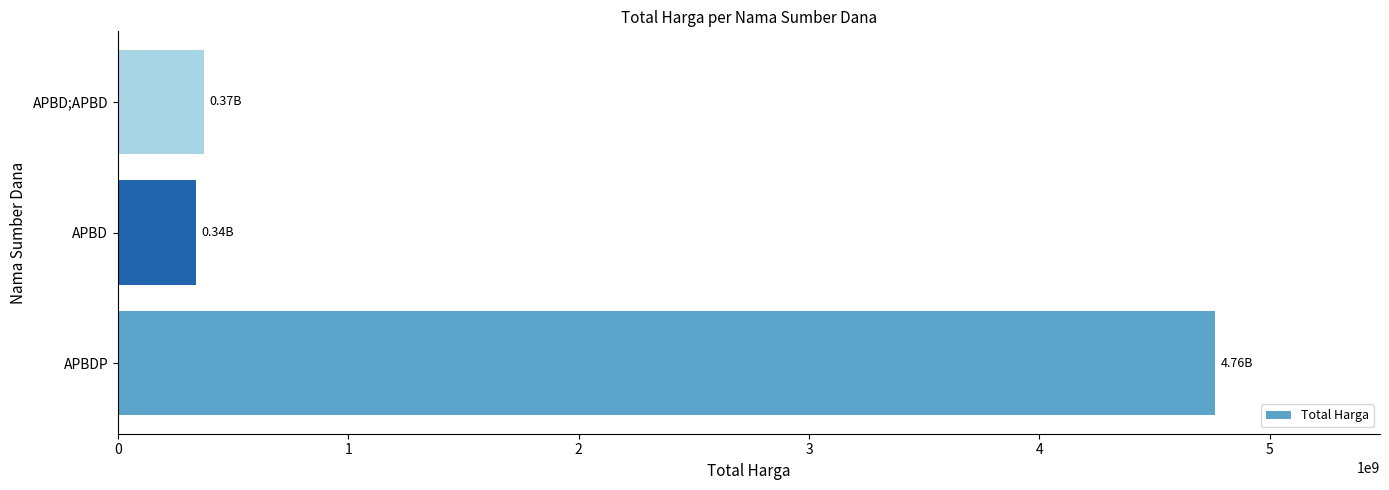

How many bars are there in total?

3